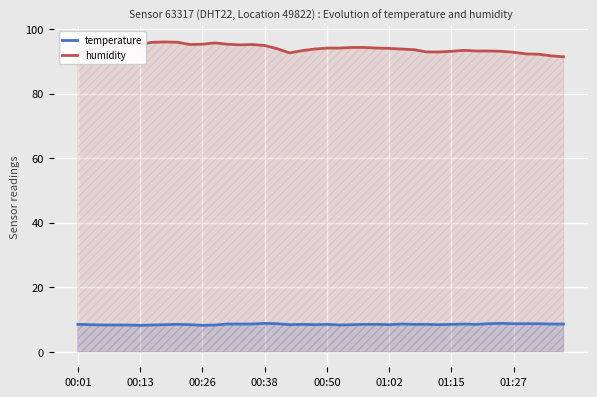

What are all the series names shown in the legend?

temperature, humidity